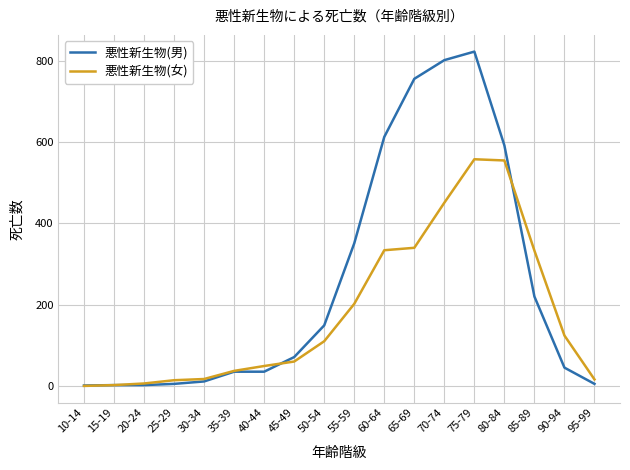

Does the chart have visible grid lines?

Yes